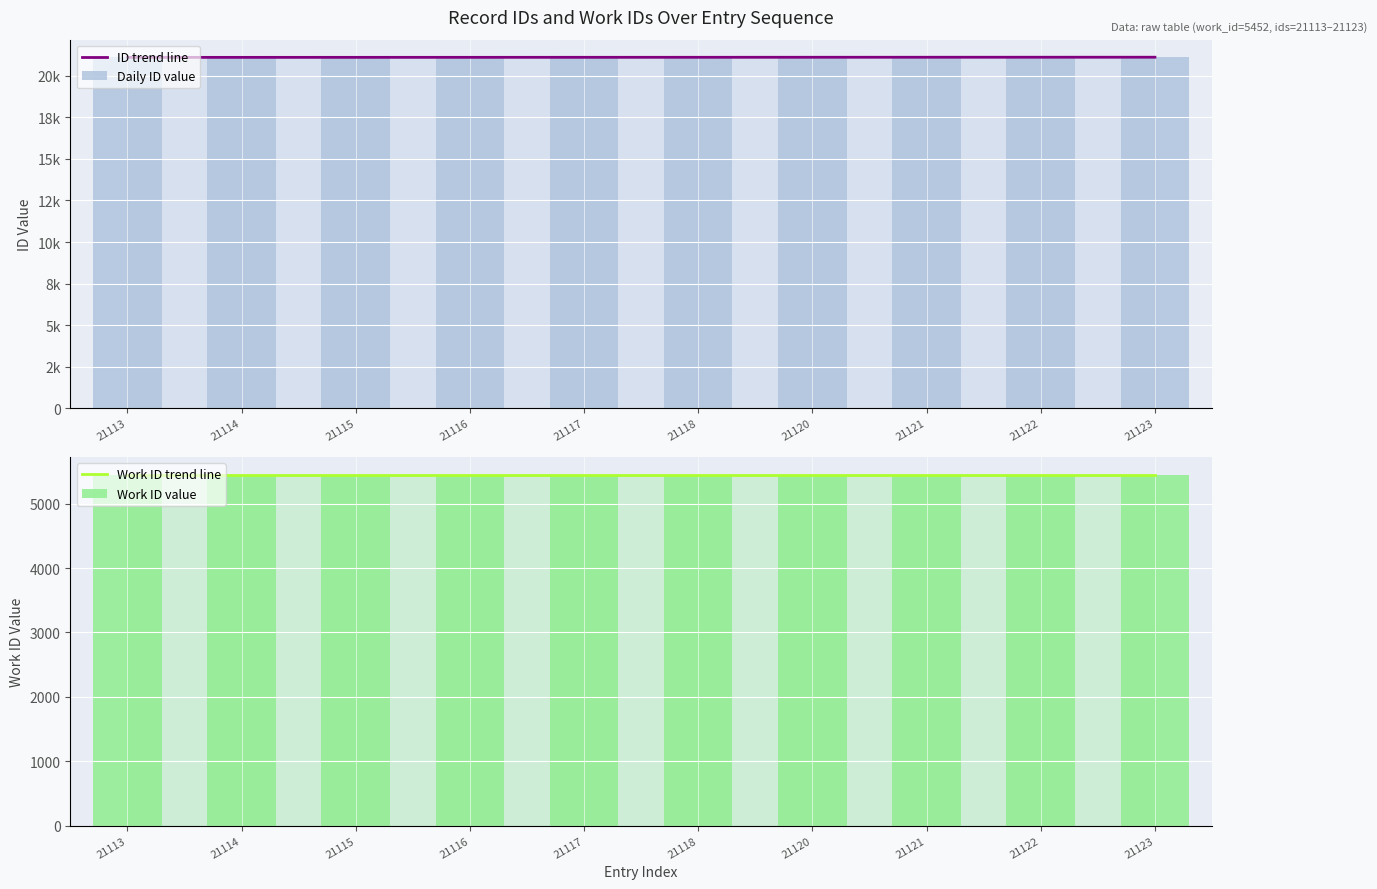

What are all the series names shown in the legend?

ID trend line, Daily ID value, Work ID trend line, Work ID value